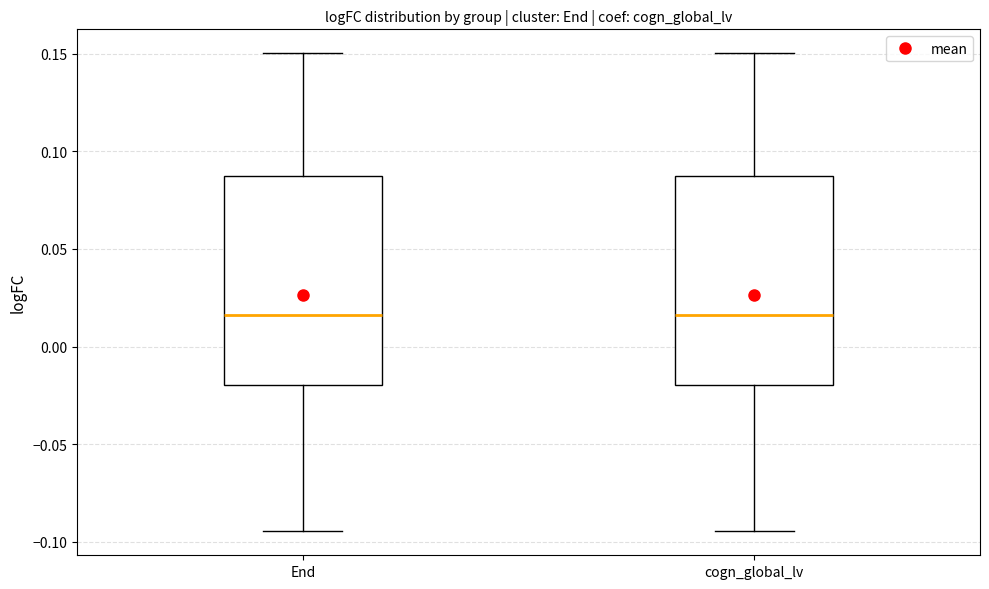

Reading left to right, read every box against the y-axis: the position of its median line, the range the box covers, and the ends of its whiskers. The values are not printed on the chart, so give them approximately, as read against the axis.

End: median 0.015, box -0.020 to 0.085, whiskers -0.095 to 0.150
cogn_global_lv: median 0.015, box -0.020 to 0.085, whiskers -0.095 to 0.150